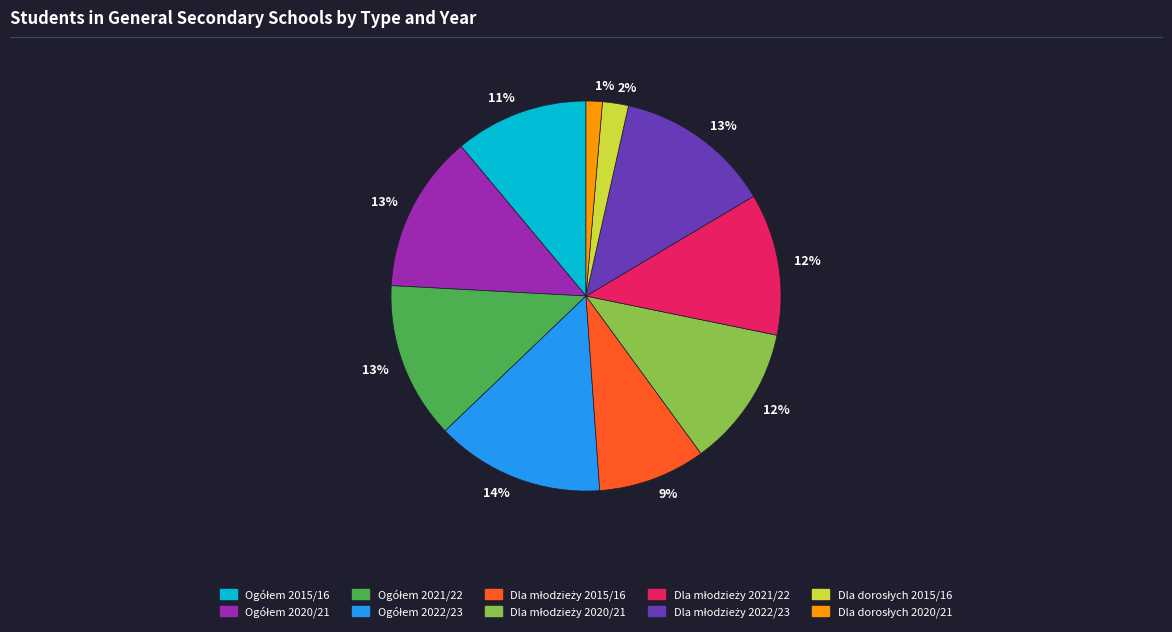

To the nearest percent, what is the difference between the largest and smallest slice percentages?

13%